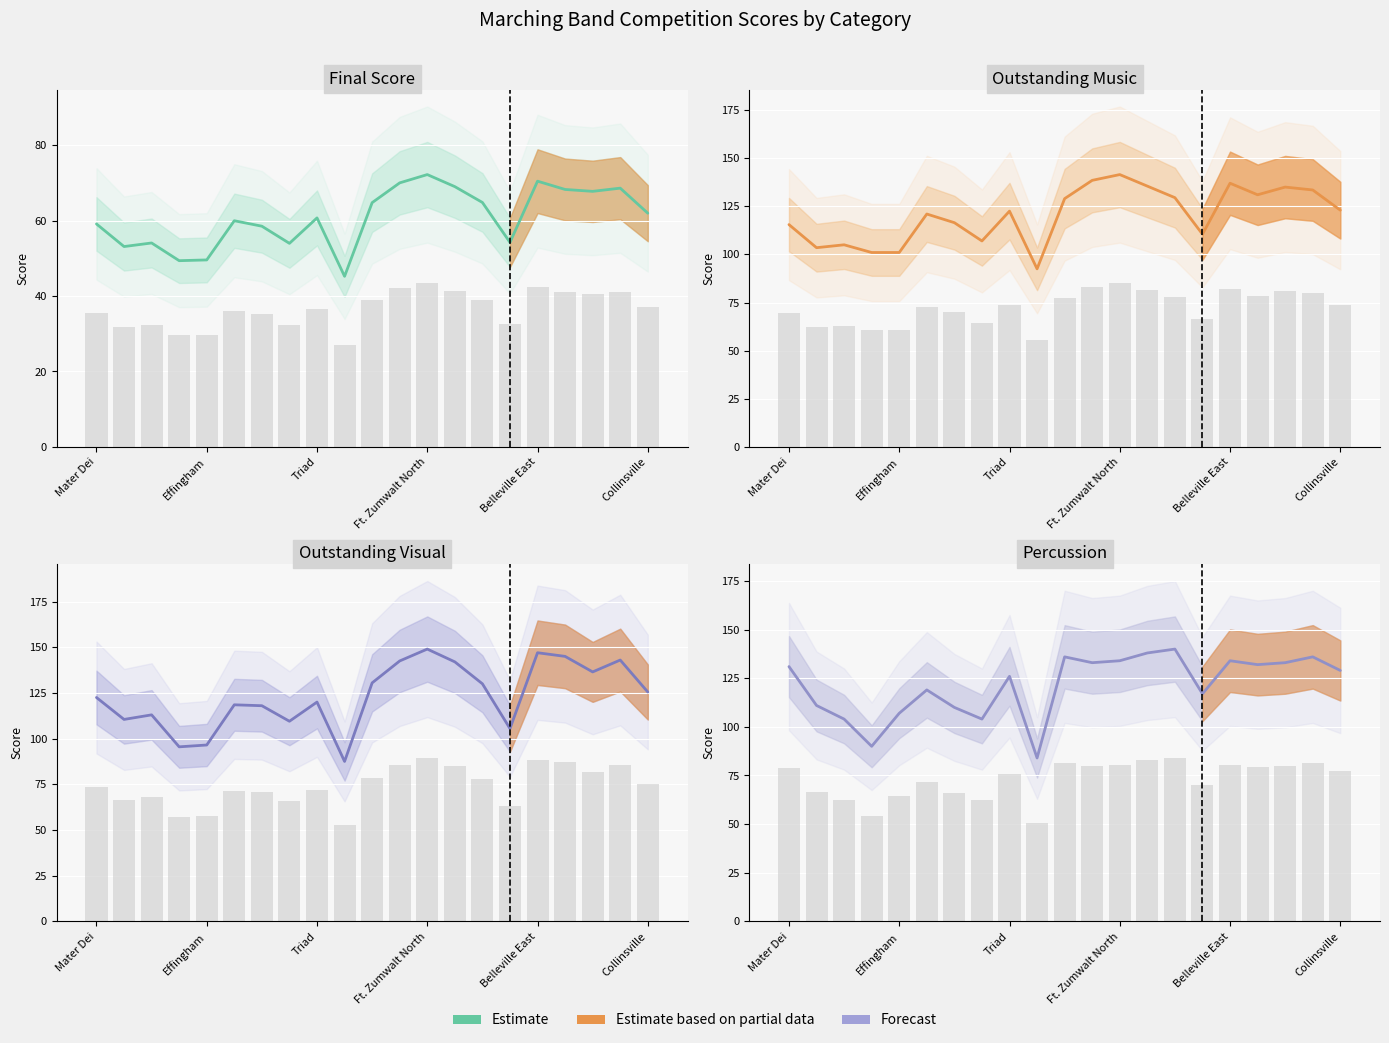

What is the approximate value of Estimate at 9?

84.0